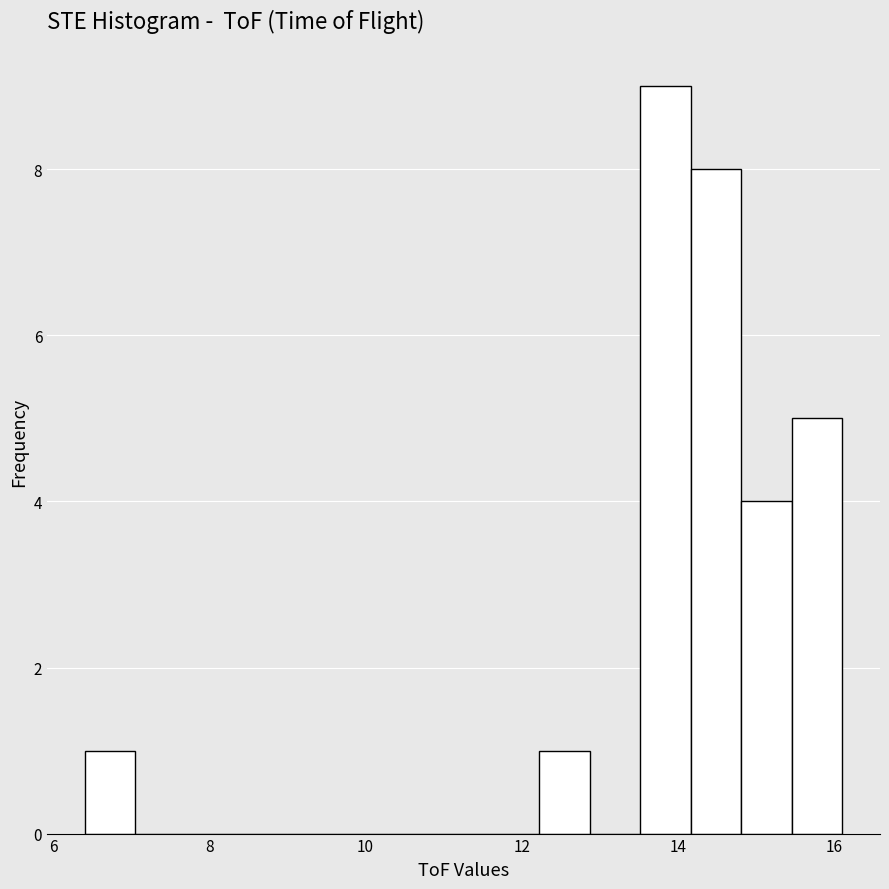

Around what value on the x-axis is the tallest bar? Give the approximate position of its centre, as read against the axis.

13.8